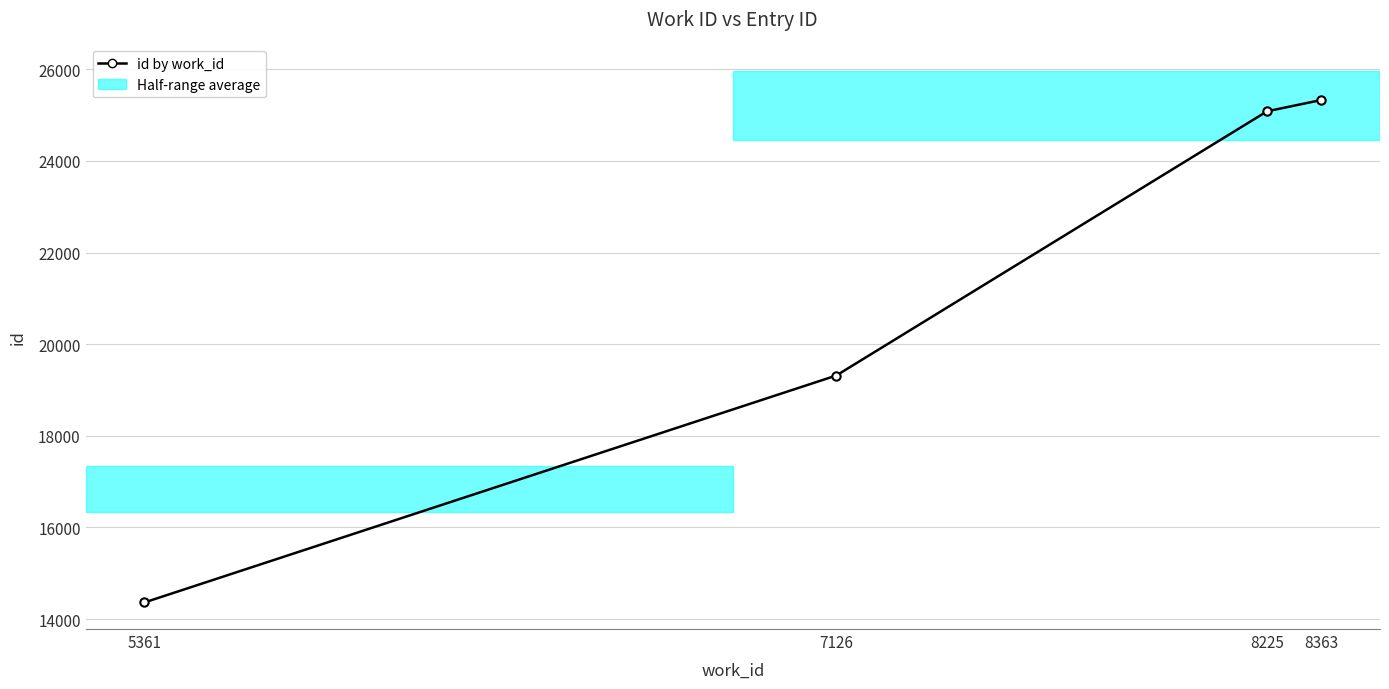

Is this an area chart (filled region under the line)?

No